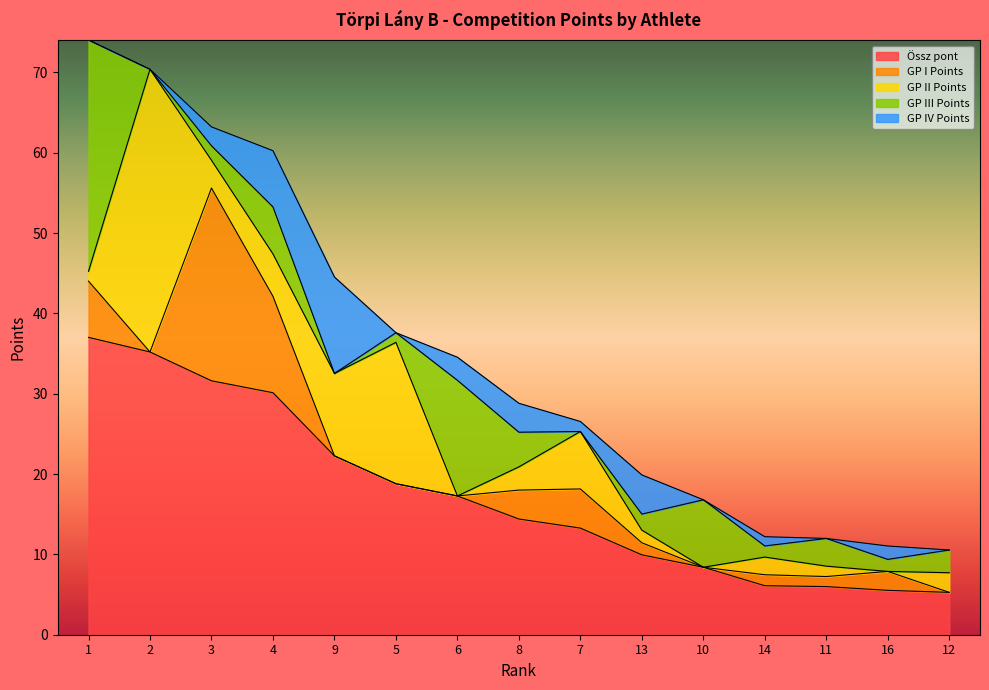

How many distinct data groups are displayed?

5